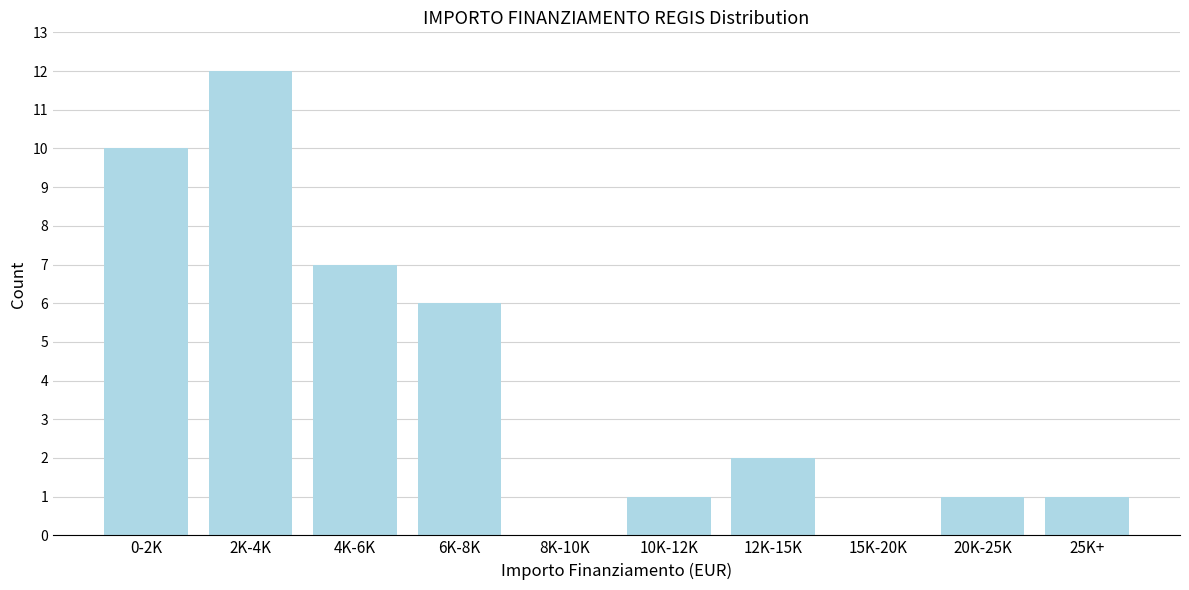

Reading left to right, what are all the values shown in this chart?

0-2K=10	2K-4K=12	4K-6K=7	6K-8K=6	8K-10K=0	10K-12K=1	12K-15K=2	15K-20K=0	20K-25K=1	25K+=1